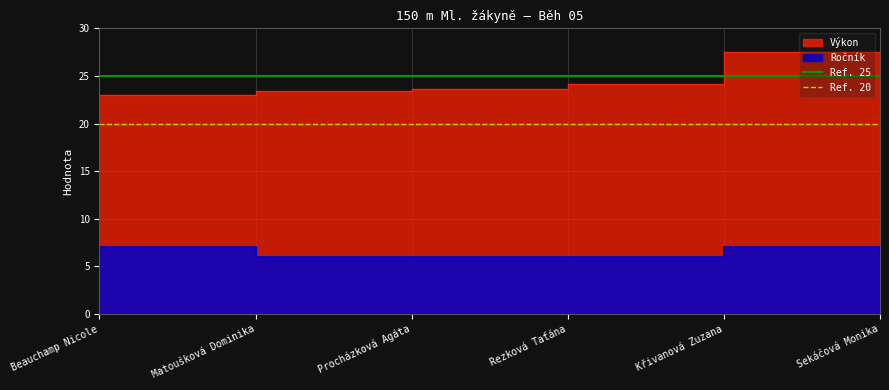

At how many categories does at least one series exceed 24?

2